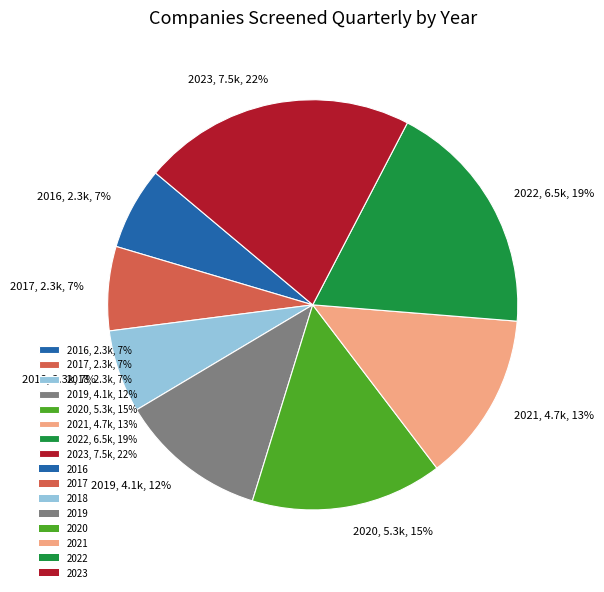

Approximately how many times larger is the value at 2017 compared to 2019?

0.6